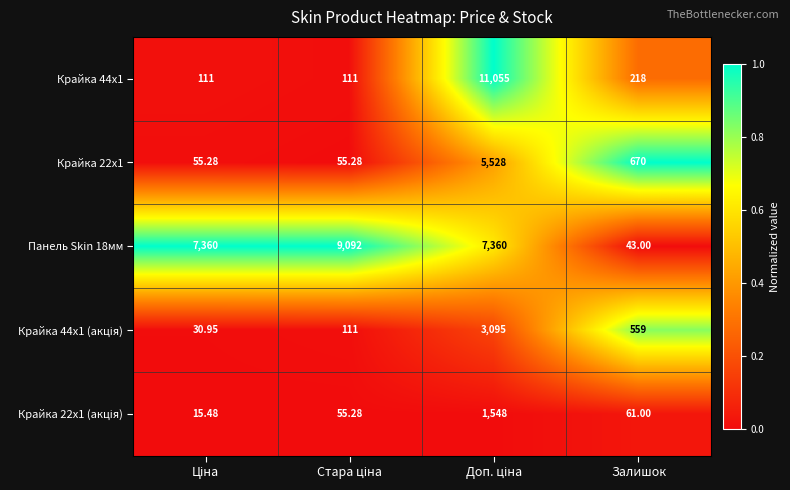

At which label does Панель Skin 18мм reach its minimum?

Залишок